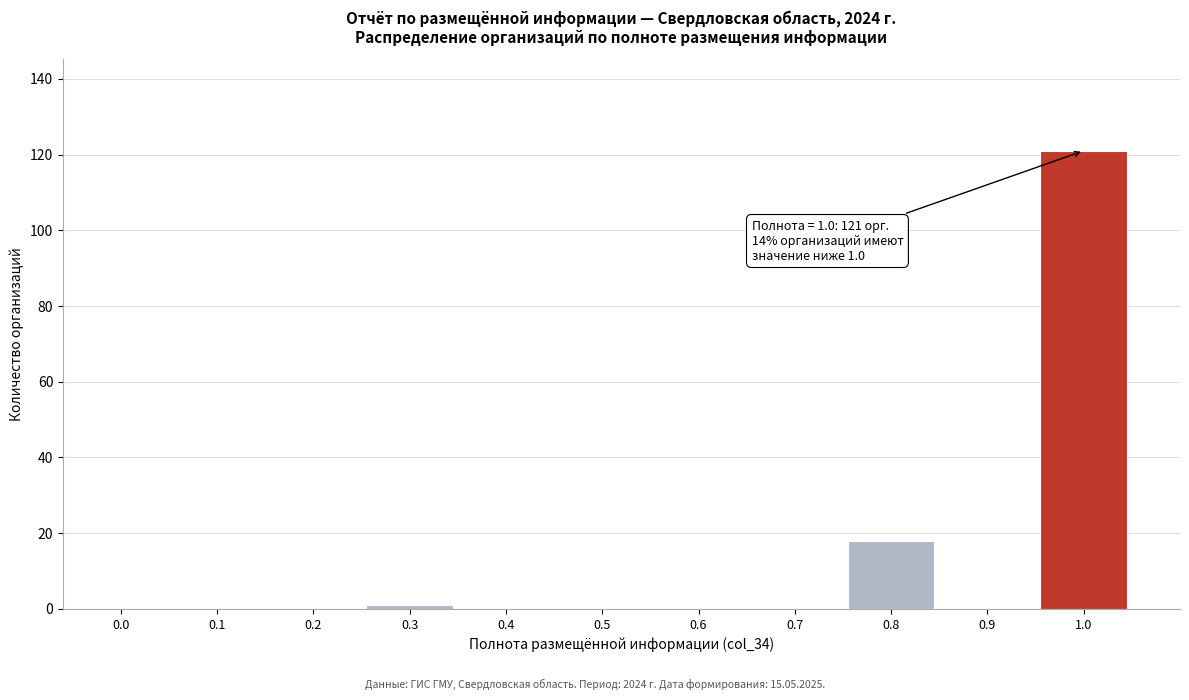

Reading left to right, transcribe all the data shown in this chart.

0.0=0	0.1=0	0.2=0	0.3=1	0.4=0	0.5=0	0.6=0	0.7=0	0.8=18	0.9=0	1.0=121